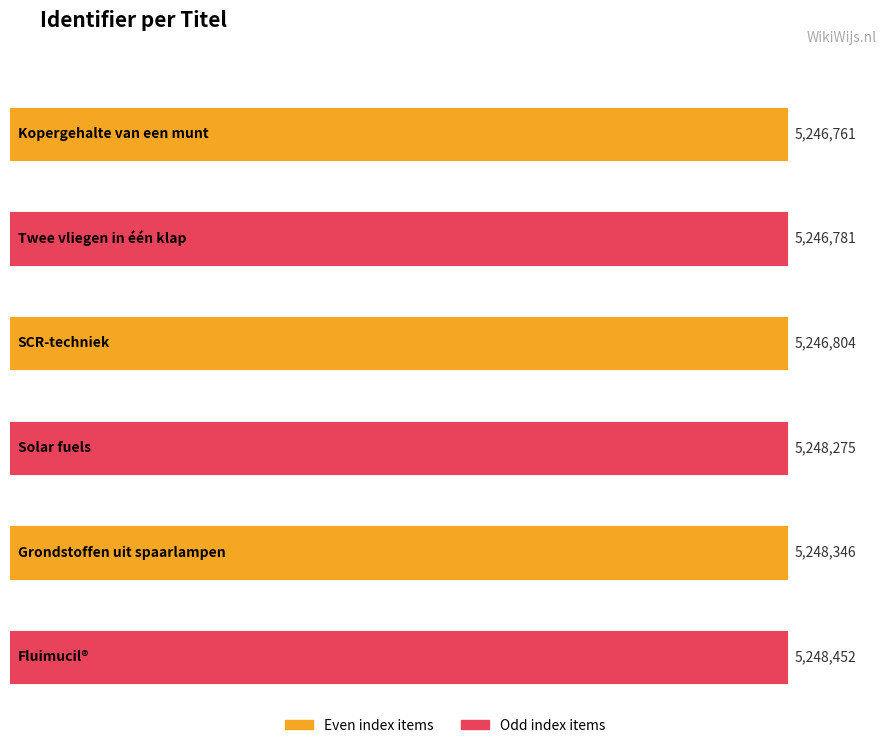

Reading left to right, what are all the values shown in this chart?

Kopergehalte van een munt=5246761	Twee vliegen in één klap=5246781	SCR-techniek=5246804	Solar fuels=5248275	Grondstoffen uit spaarlampen=5248346	Fluimucil®=5248452